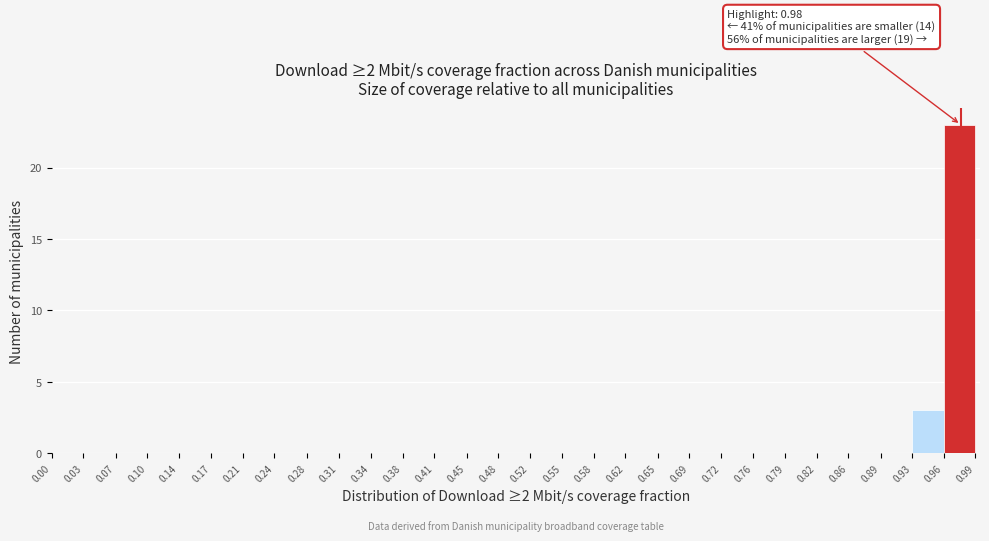

Which range on the x-axis has the tallest bar?

0.96 to 0.99